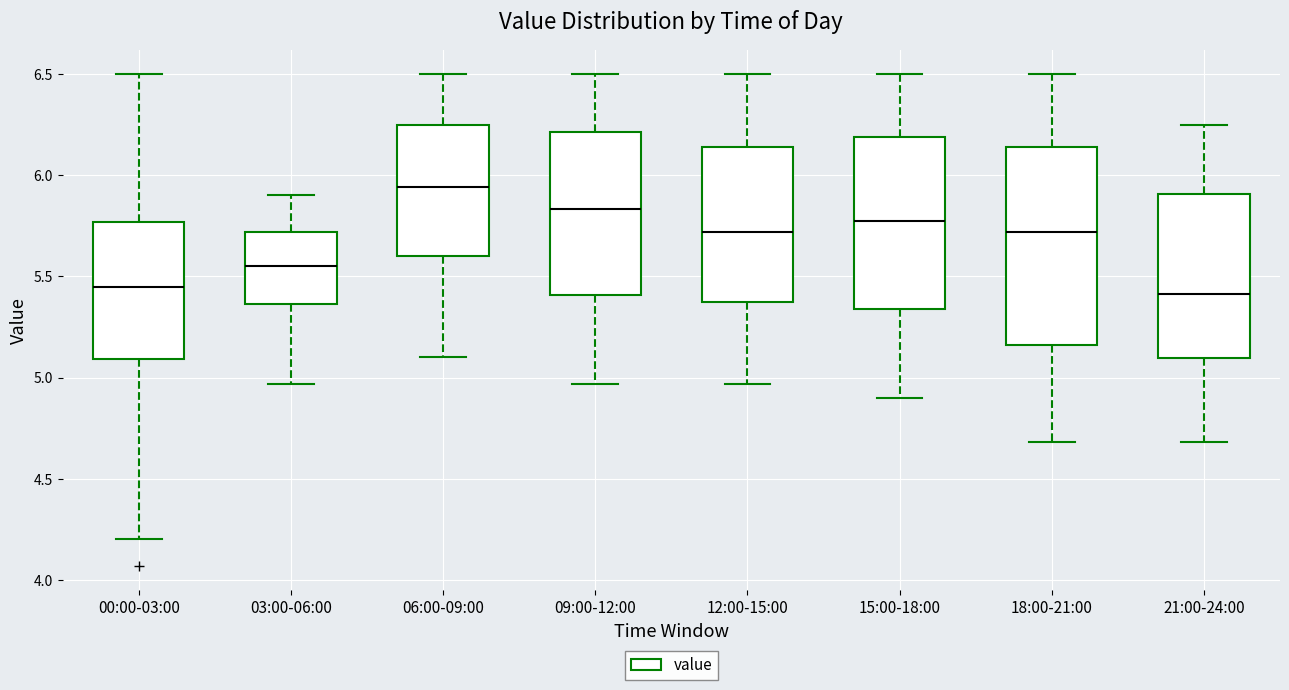

Where does the median line of the box for 12:00-15:00 sit on the y-axis? The values are not printed on the chart, so give them approximately, as read against the axis.

5.70